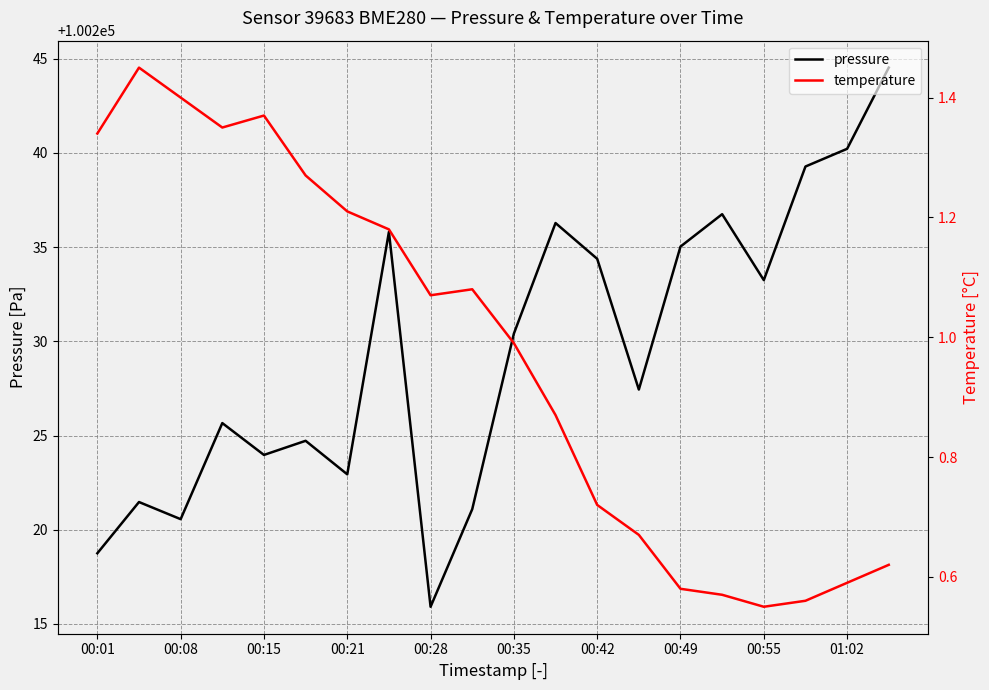

The pressure series shows 154697.5 at 00:55. True or false?

False